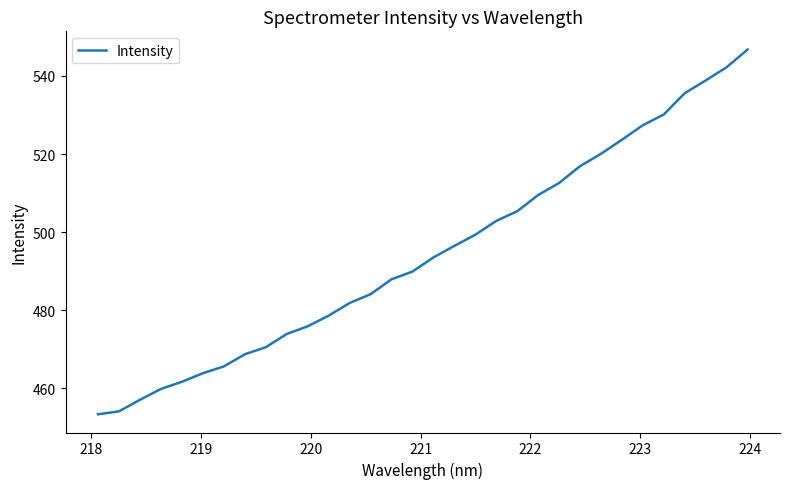

What is the maximum value shown in the chart?

546.8